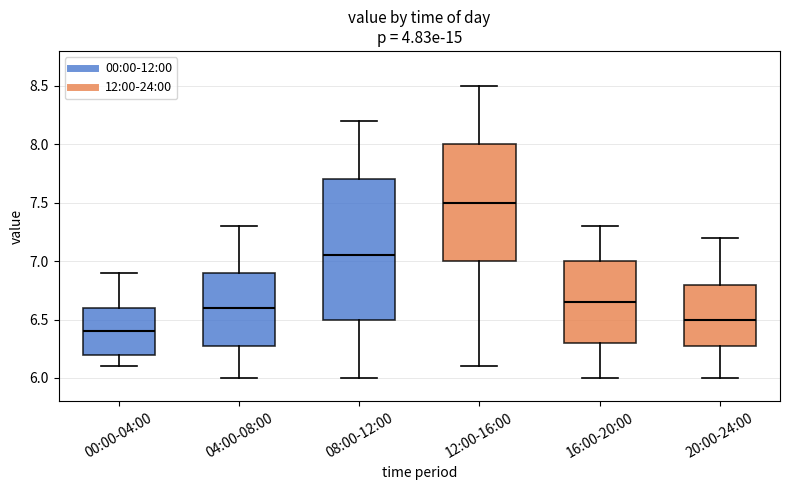

Reading left to right, read every box against the y-axis: the position of its median line, the range the box covers, and the ends of its whiskers. The values are not printed on the chart, so give them approximately, as read against the axis.

00:00-04:00: median 6.40, box 6.20 to 6.60, whiskers 6.10 to 6.90
04:00-08:00: median 6.60, box 6.30 to 6.90, whiskers 6.00 to 7.30
08:00-12:00: median 7.05, box 6.50 to 7.70, whiskers 6.00 to 8.20
12:00-16:00: median 7.50, box 7.00 to 8.00, whiskers 6.10 to 8.50
16:00-20:00: median 6.65, box 6.30 to 7.00, whiskers 6.00 to 7.30
20:00-24:00: median 6.50, box 6.30 to 6.80, whiskers 6.00 to 7.20